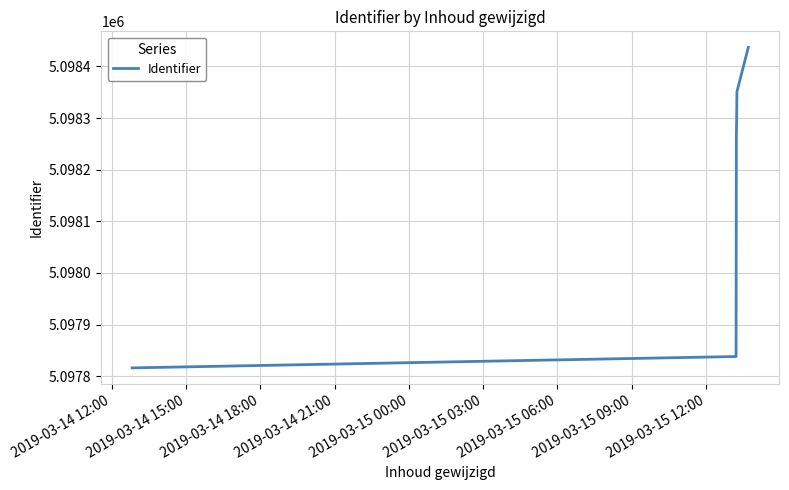

Reading left to right, extract all data points from this chart.

5097816	5097838	5098267	5098293	5098351	5098437